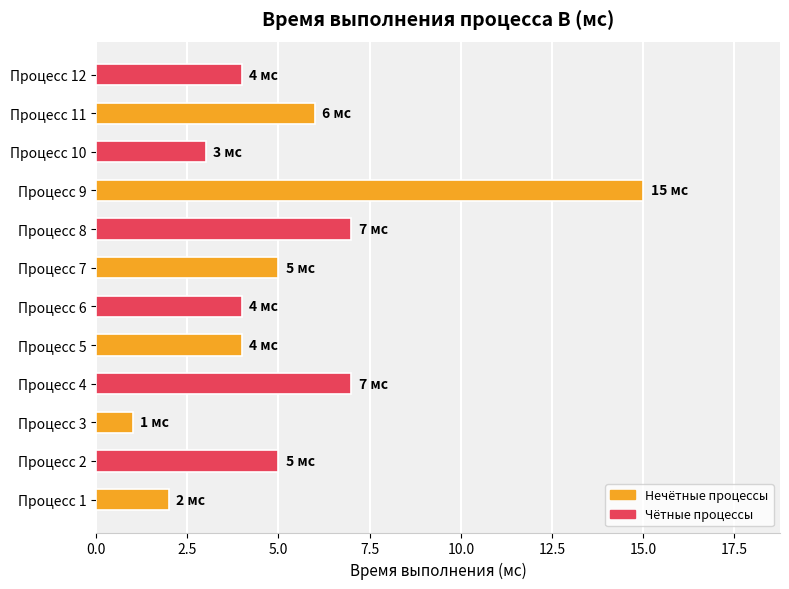

Approximately how many times larger is the value at Процесс 8 compared to Процесс 11?

1.2